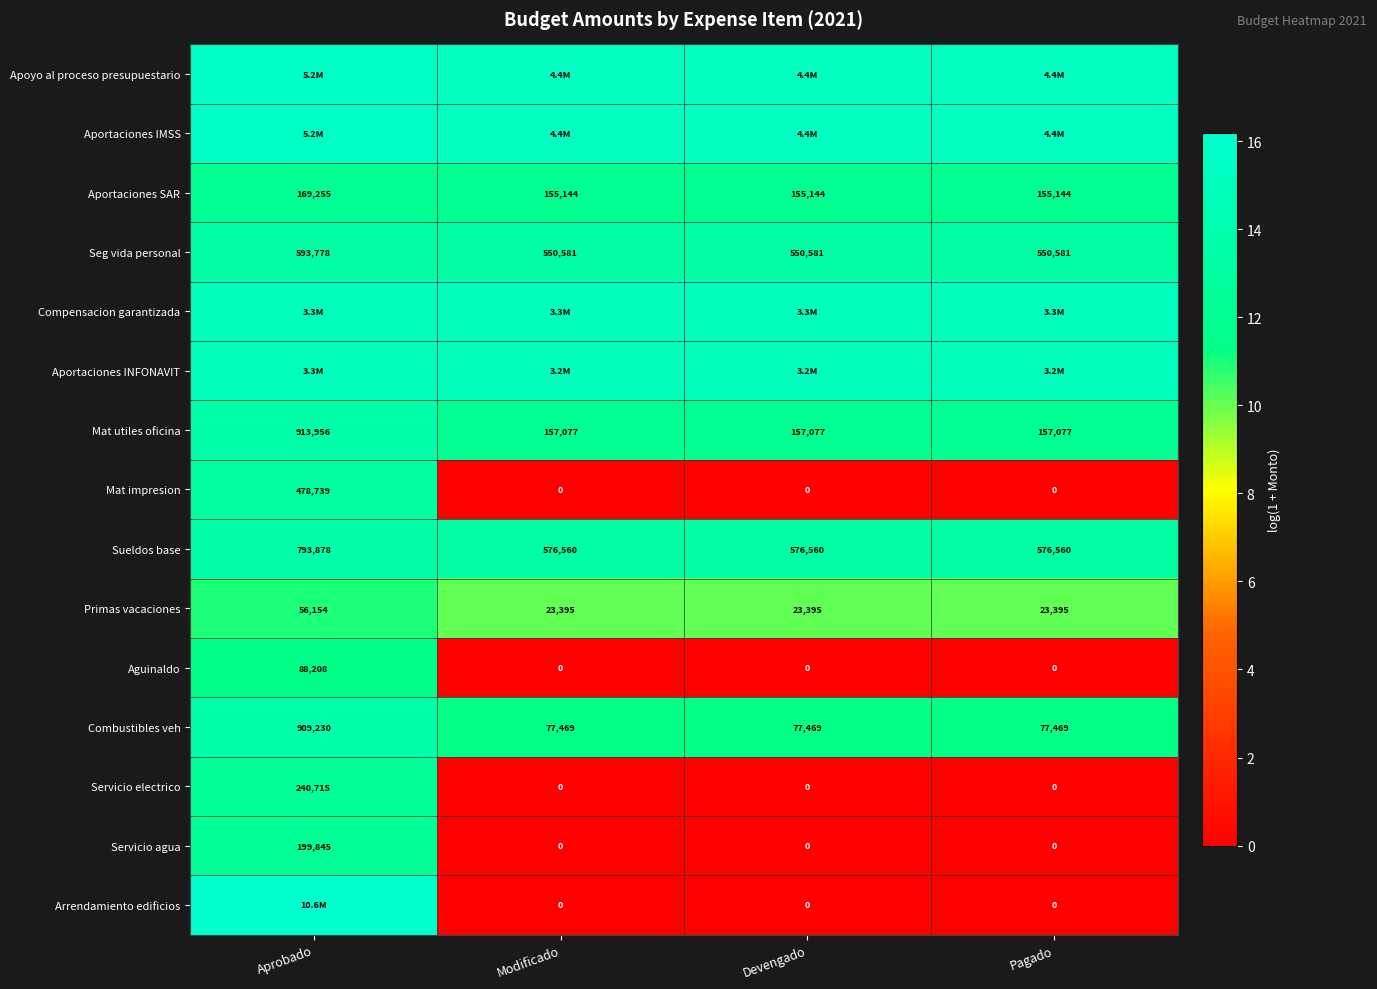

Which has a higher value, Pagado or Aprobado?

Aprobado